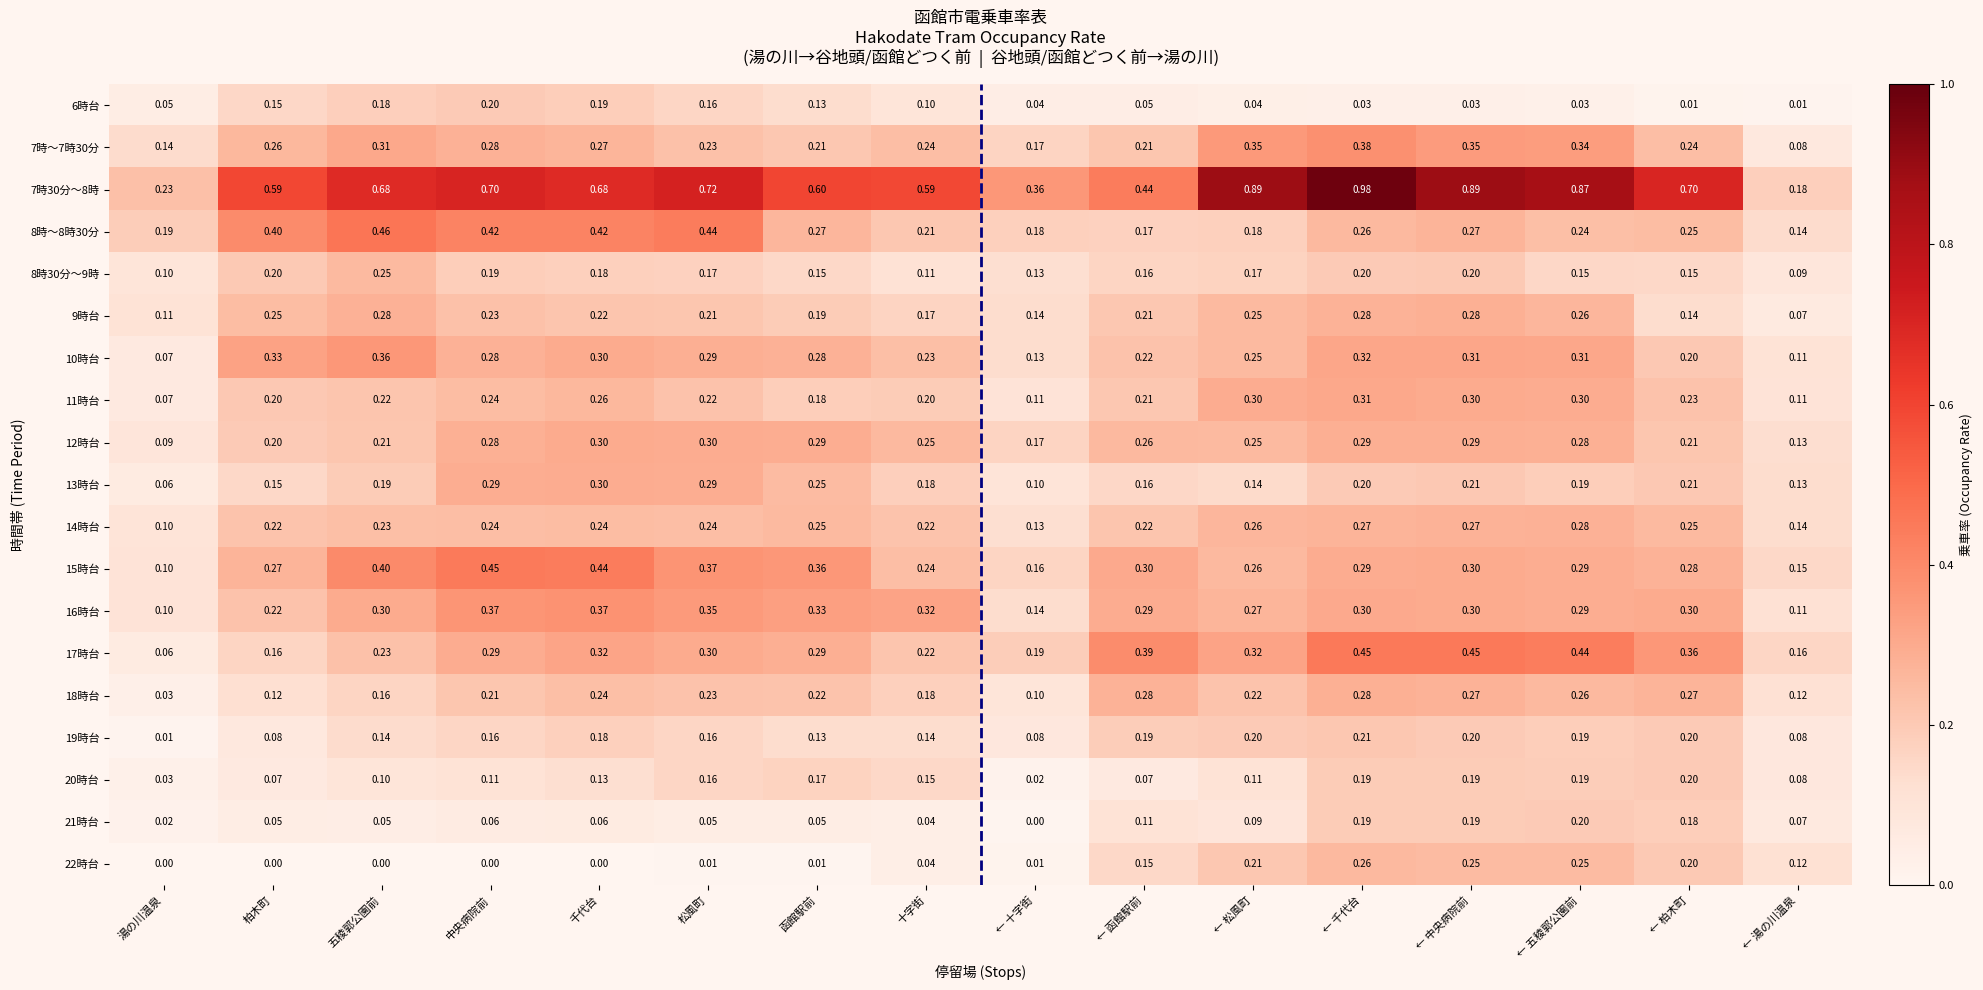

How many data points does each series have?

16